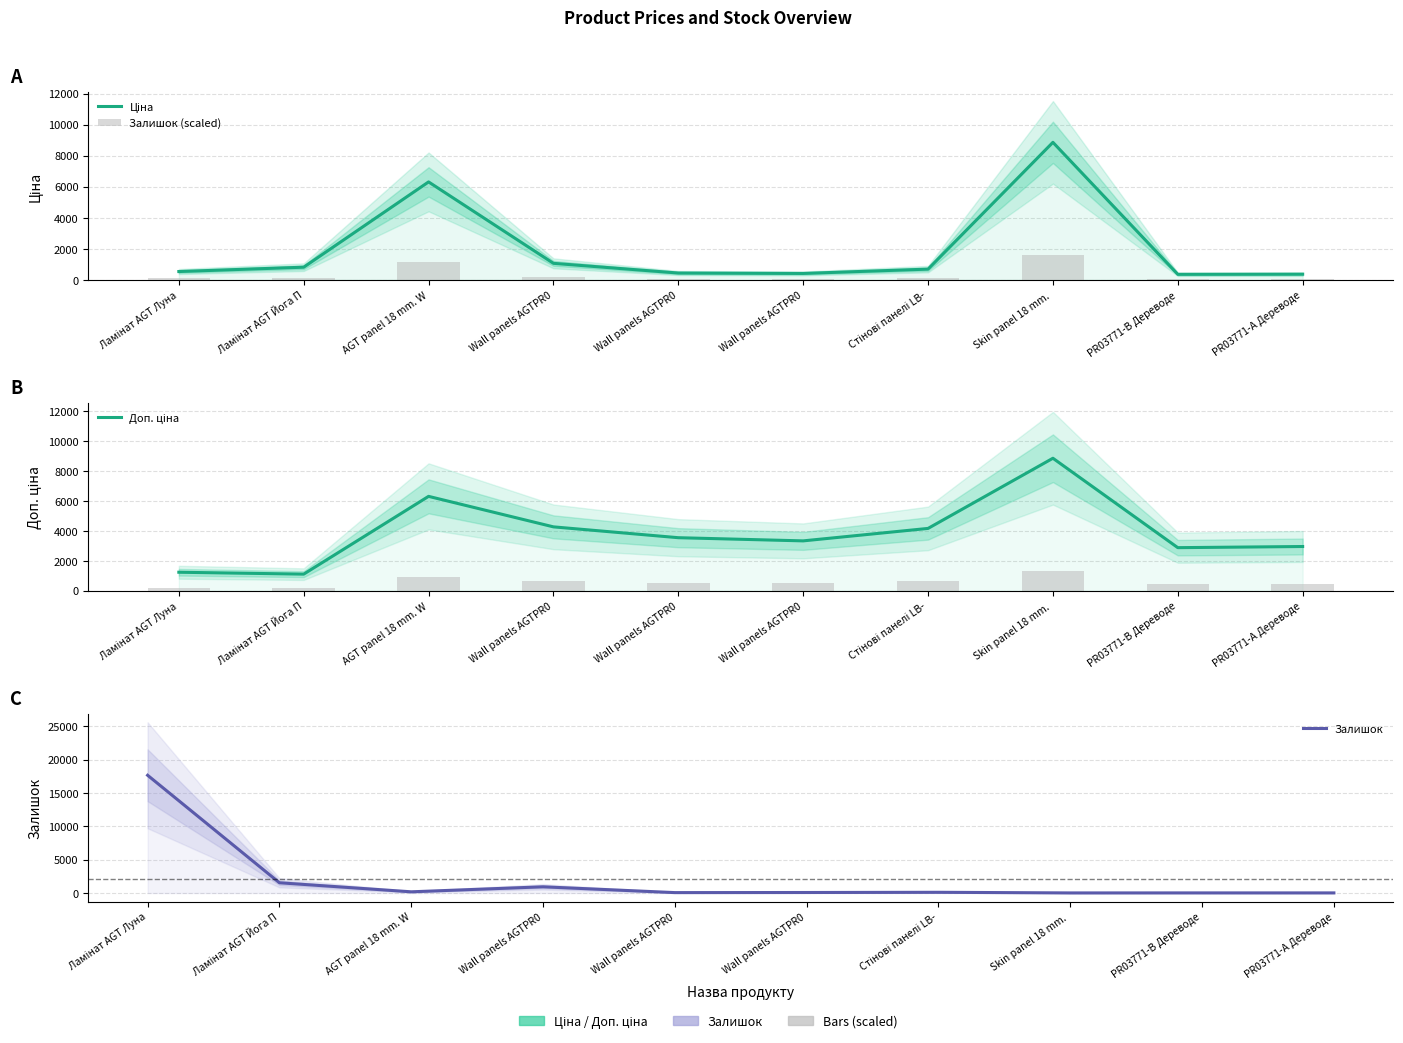

Rank the series by their maximum value, from lowest to highest.

Залишок (scaled), Ціна, Доп. ціна, Залишок